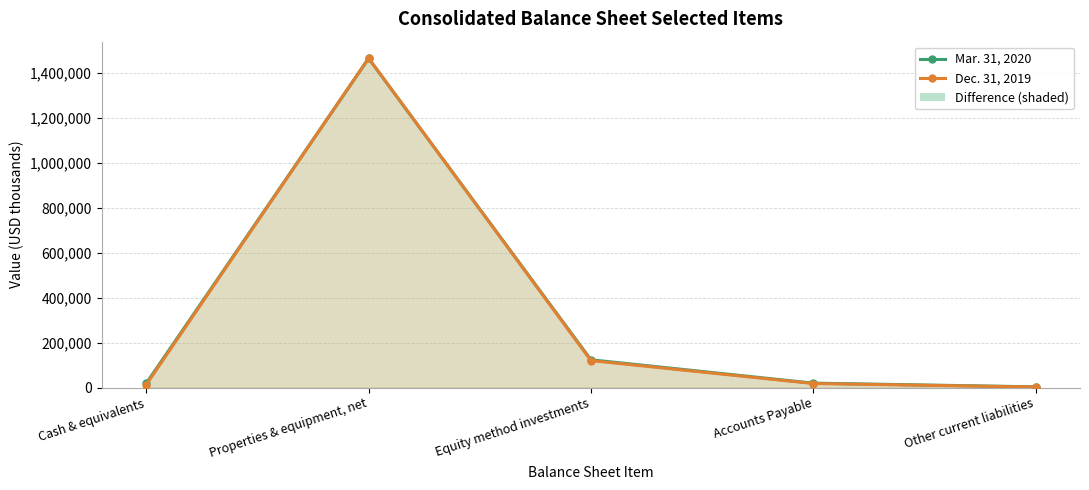

What are all the series names shown in the legend?

Mar. 31, 2020, Dec. 31, 2019